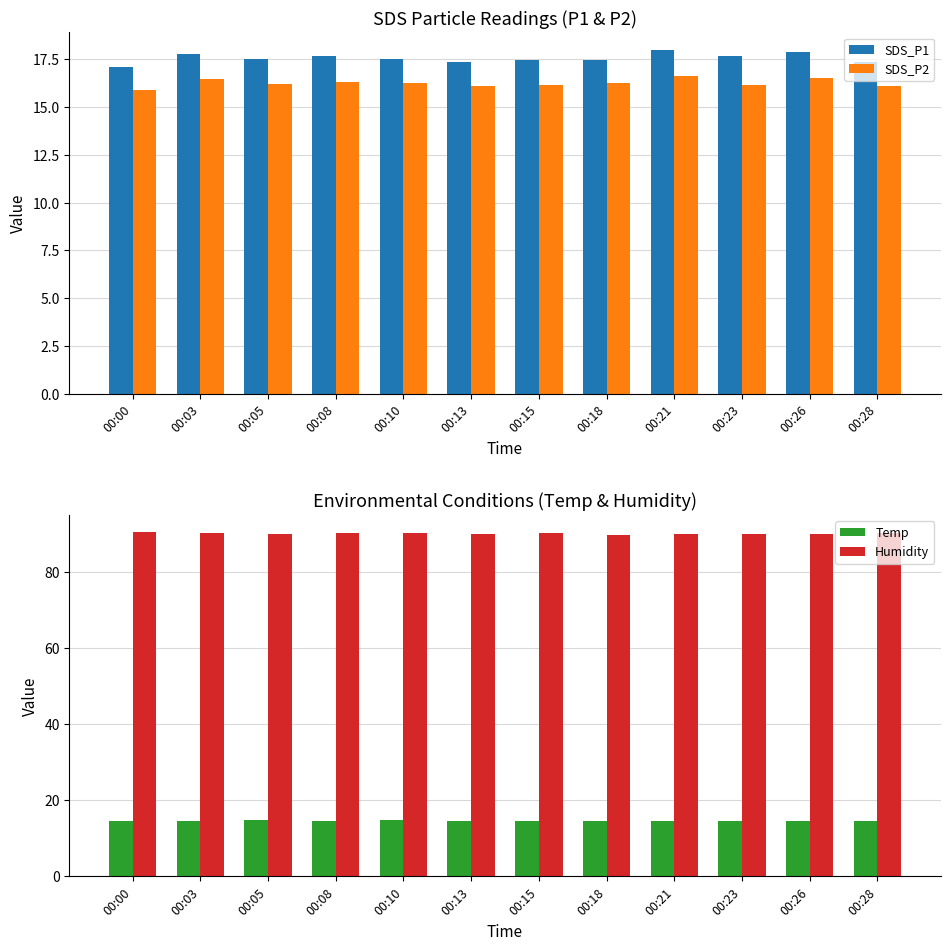

What is the difference between the SDS_P1 values at 00:28 and 00:26?

0.5